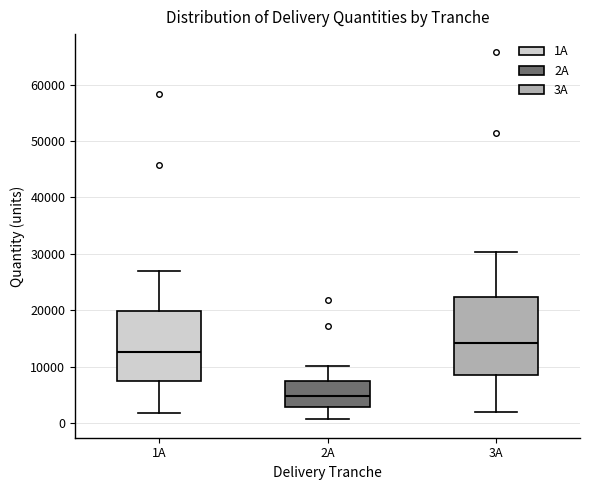

Reading left to right, transcribe this box plot: for each box, give where its median line is, the range the box spans, and where its two whiskers end, as read against the y-axis. The values are not printed on the chart, so give them approximately, as read against the axis.

1A: median 13000, box 8000 to 20000, whiskers 2000 to 27000
2A: median 5000, box 3000 to 7000, whiskers 1000 to 10000
3A: median 14000, box 8000 to 22000, whiskers 2000 to 30000